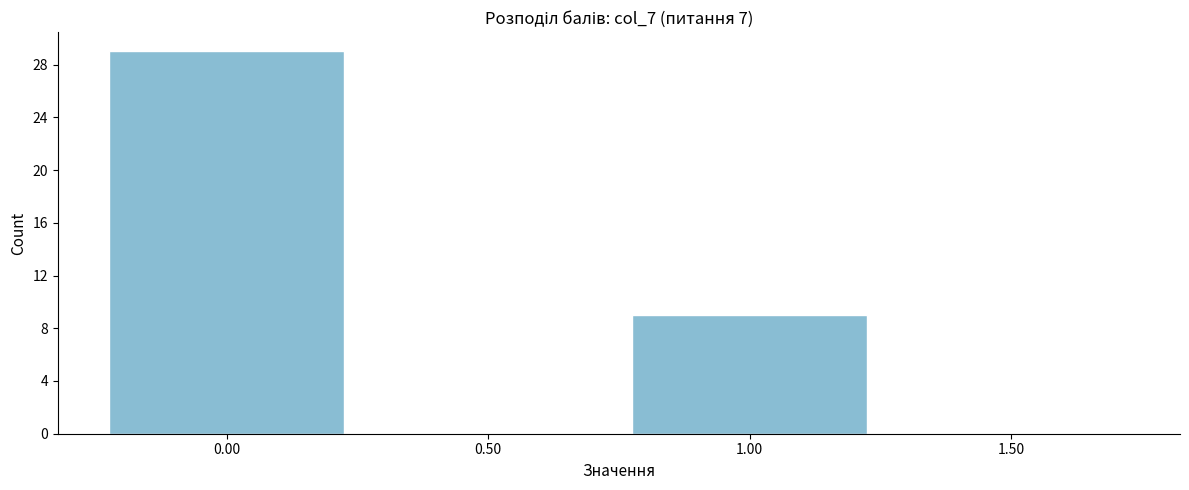

How tall is the bar that spans 0.75 to 1.25 on the x-axis? The values are not printed on the chart, so give them approximately, as read against the axis.

9